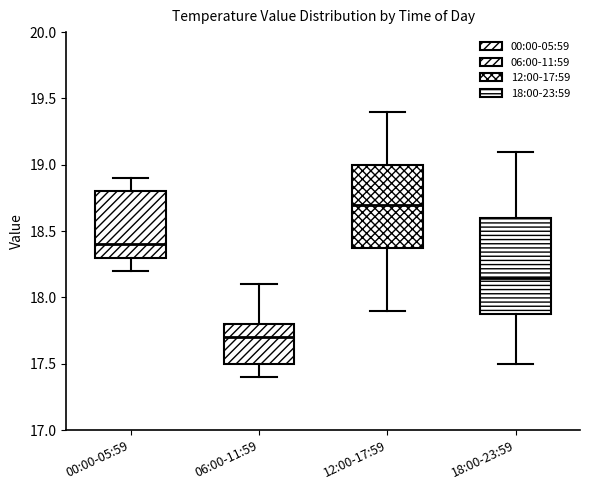

Where is the upper edge of the box for 12:00-17:59 on the y-axis? The values are not printed on the chart, so give them approximately, as read against the axis.

19.00